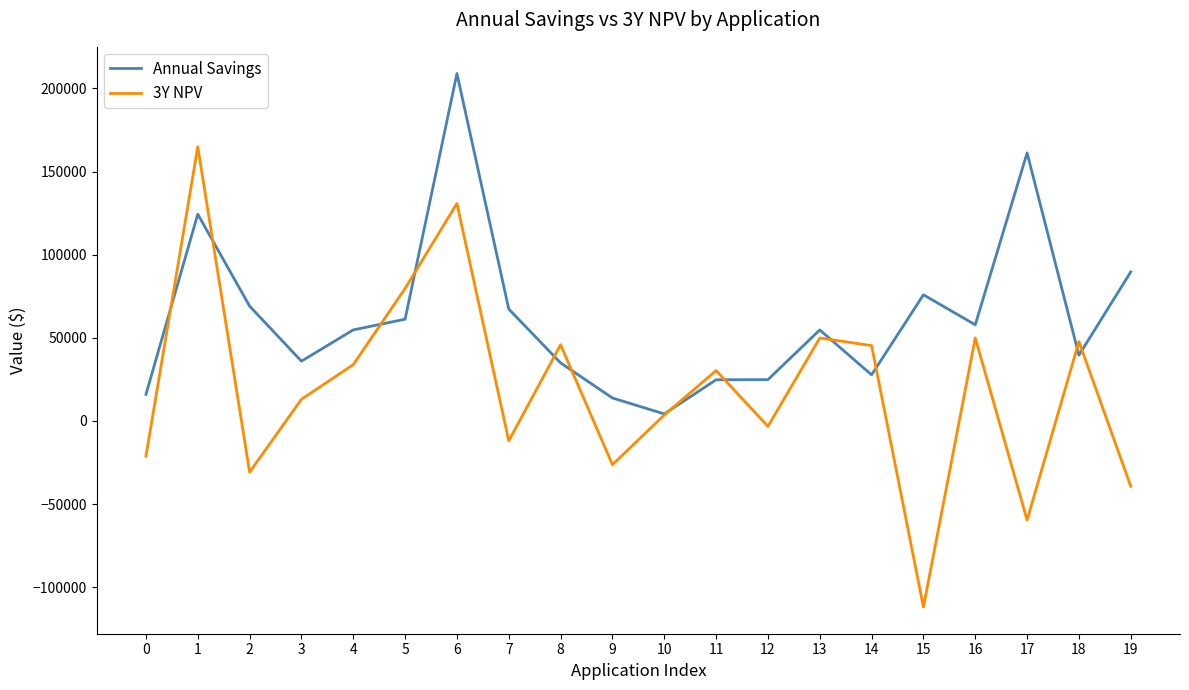

At which category is the sum across all series the highest?

6